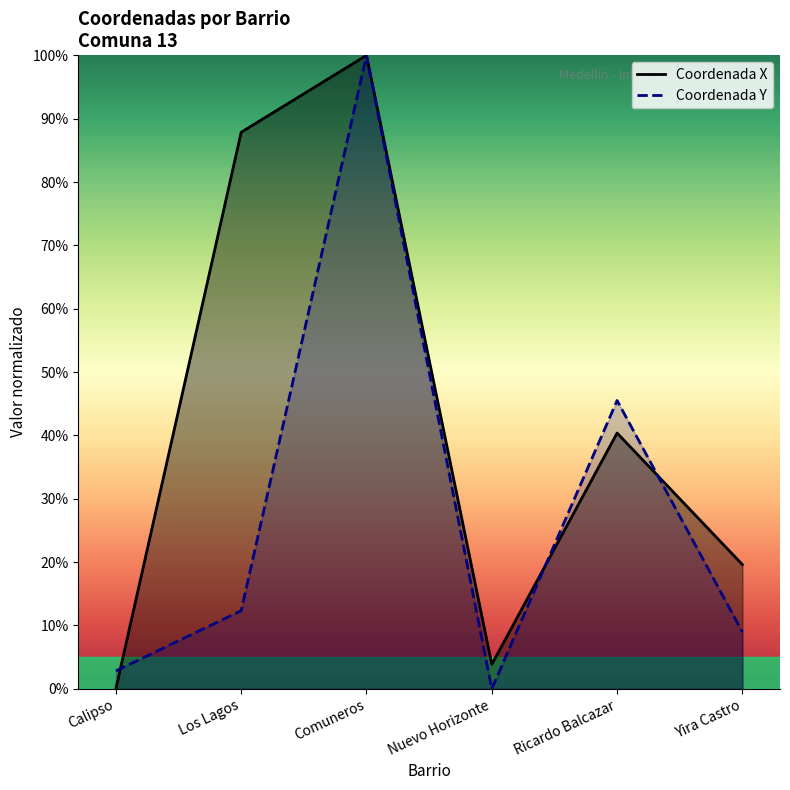

What position from the right is Comuneros?

4